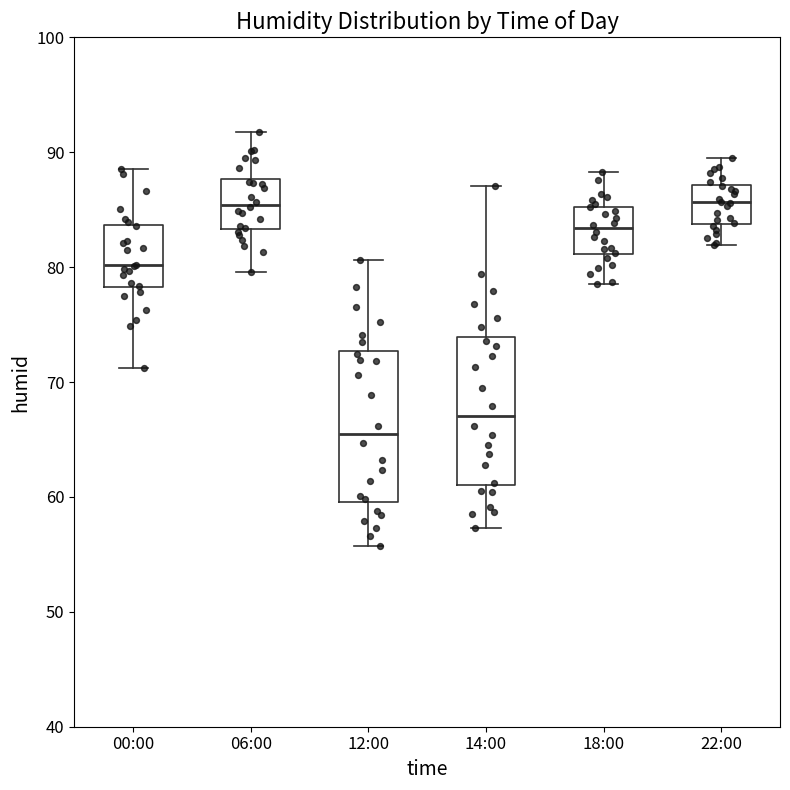

Reading left to right, read every box against the y-axis: the position of its median line, the range the box covers, and the ends of its whiskers. The values are not printed on the chart, so give them approximately, as read against the axis.

00:00: median 80, box 78 to 84, whiskers 71 to 89
06:00: median 85, box 83 to 88, whiskers 80 to 92
12:00: median 65, box 60 to 73, whiskers 56 to 81
14:00: median 67, box 61 to 74, whiskers 57 to 87
18:00: median 83, box 81 to 85, whiskers 79 to 88
22:00: median 86, box 84 to 87, whiskers 82 to 90